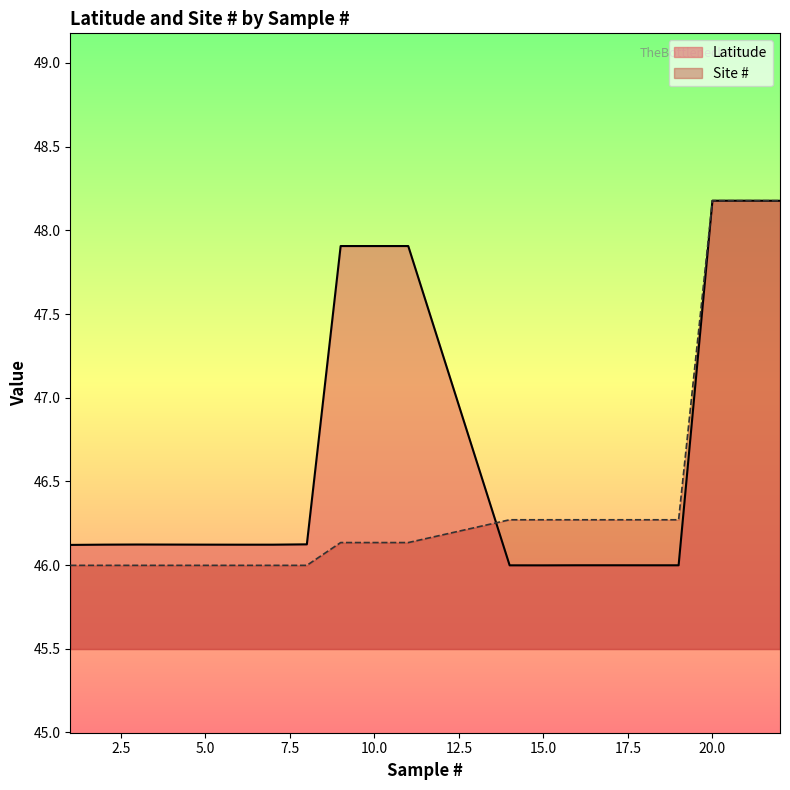

At which category does the chart reach its minimum across all series?

15